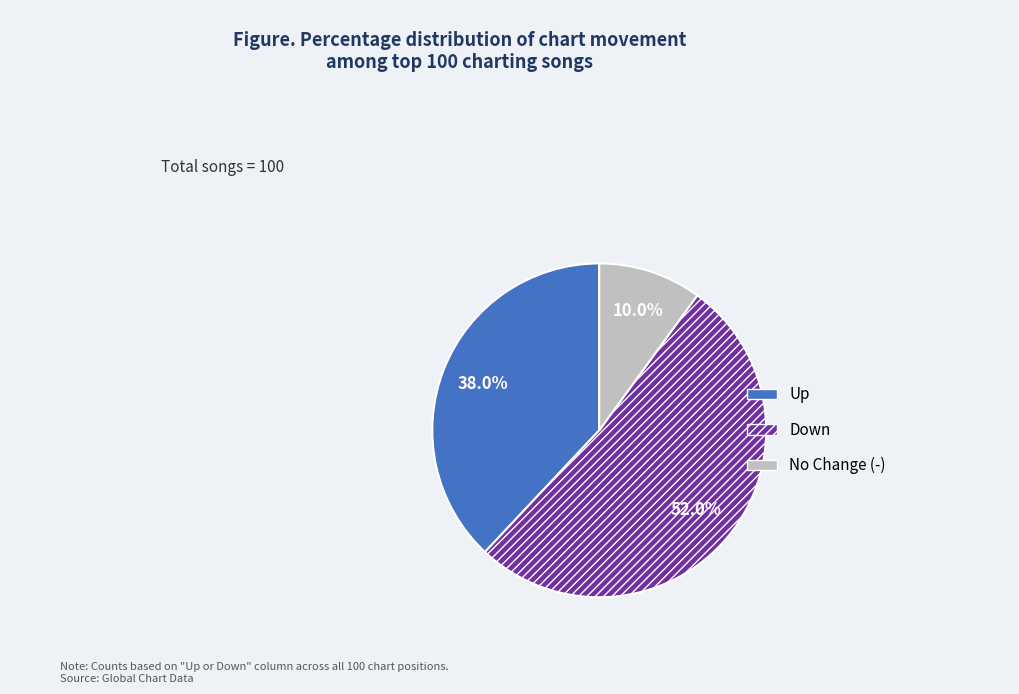

Is there any slice that represents more than half of the pie?

Yes